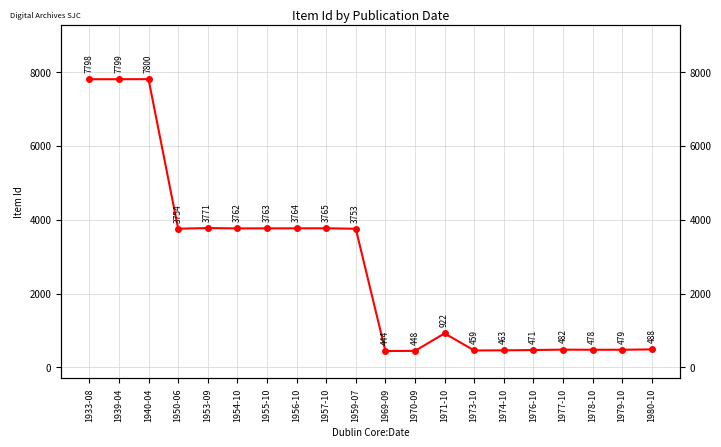

Between 1976-10 and 1953-09, which is larger?

1953-09